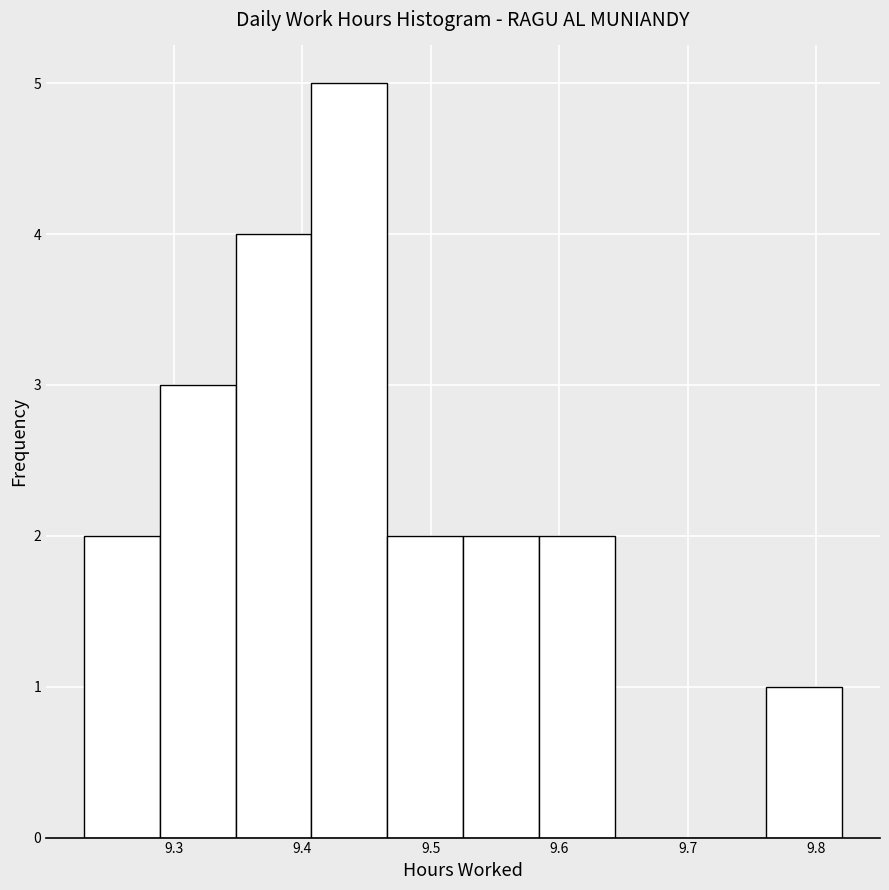

What is the height of the bar covering 9.761 to 9.820 on the x-axis? Neither the bar edges nor the heights are printed on the chart, so give them approximately, as read against the axes.

1